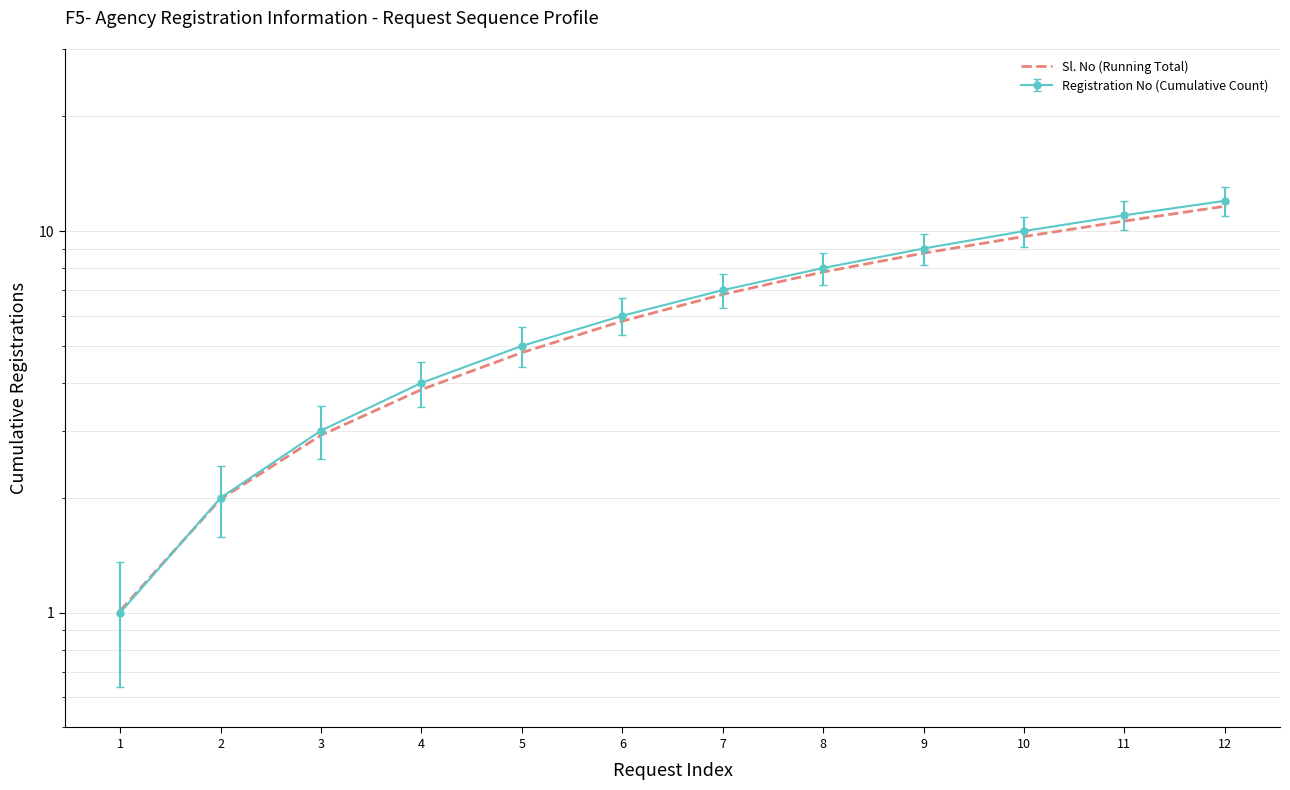

What is the difference between the values at 12 and 8?

3.8